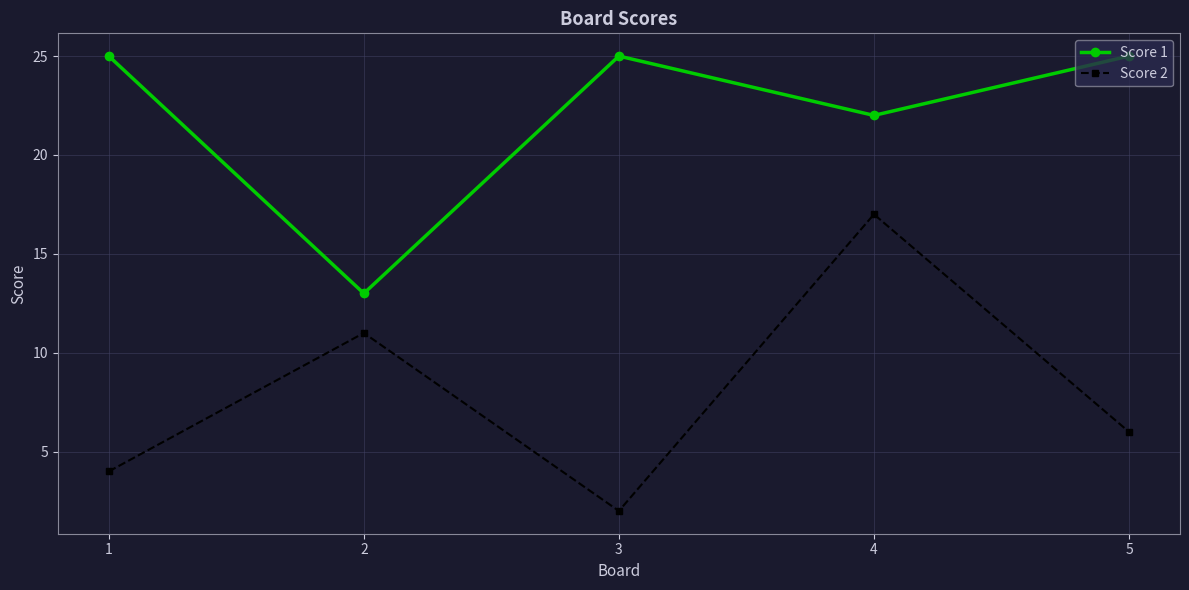

At which category does Score 1 reach its first local valley?

2